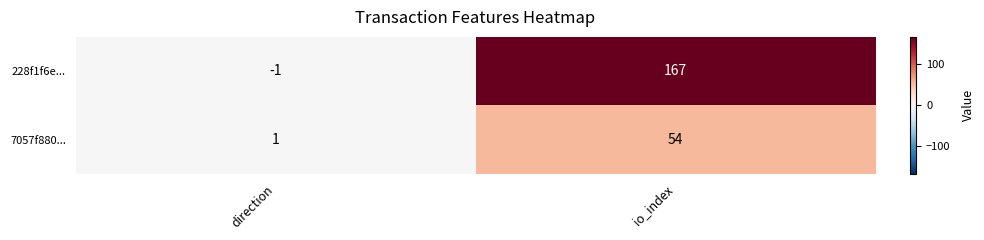

Which series changed the most between direction and io_index?

228f1f6e...